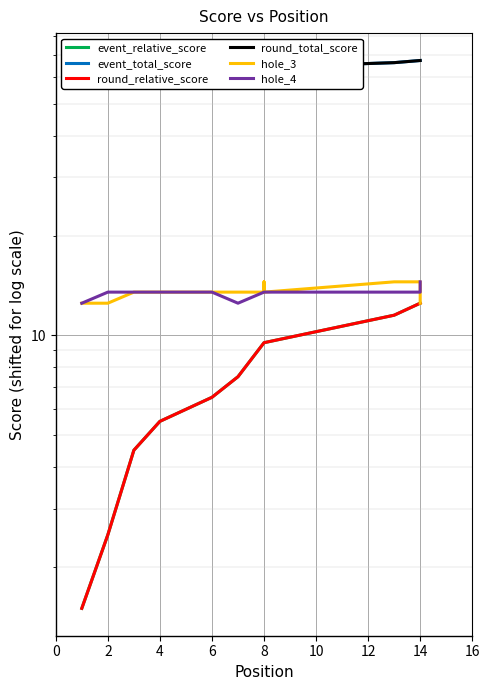

What is the value of the hole_4 point at the 8th from the left?

13.5